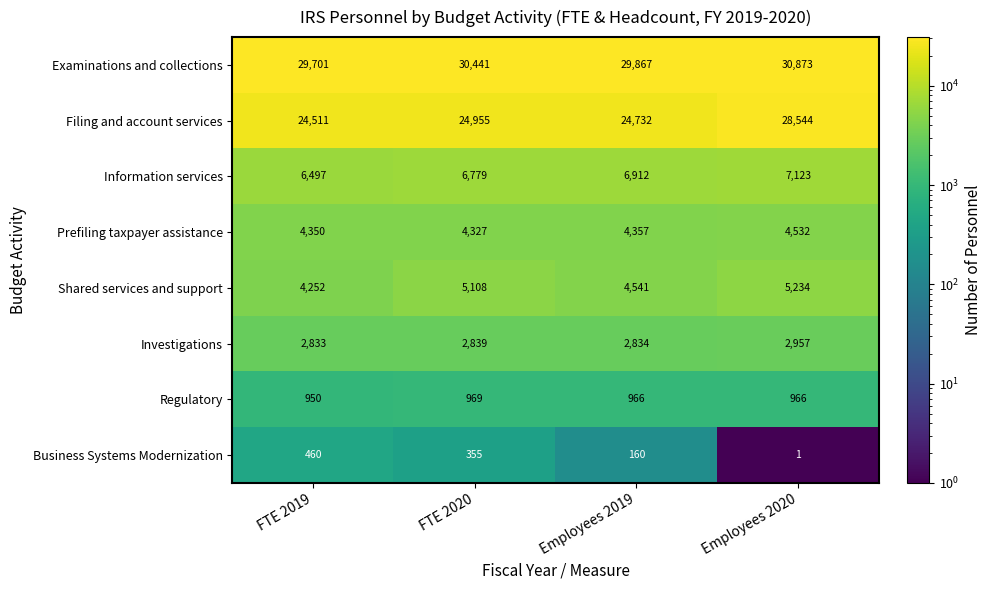

What is the maximum value shown in the chart?

30873